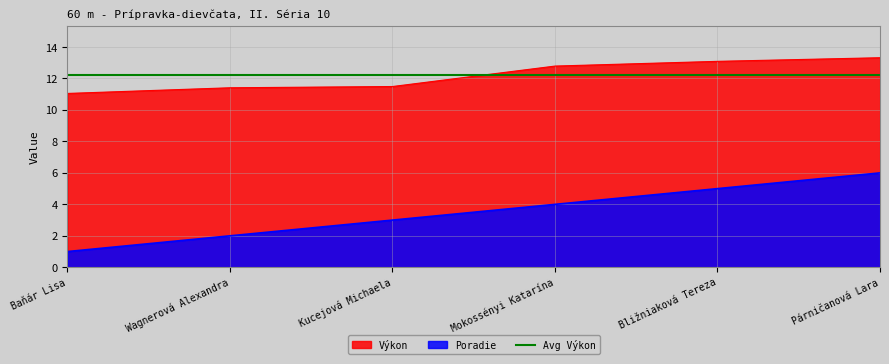

Which series changed the most between Baňár Lisa and Párničanová Lara?

Poradie